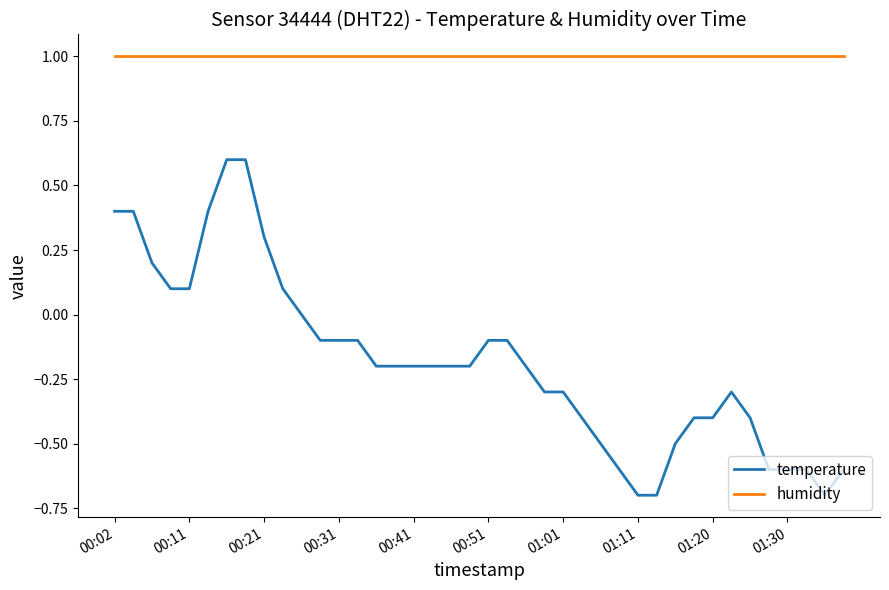

What is the difference between the maximum and minimum values in the temperature series?

1.3